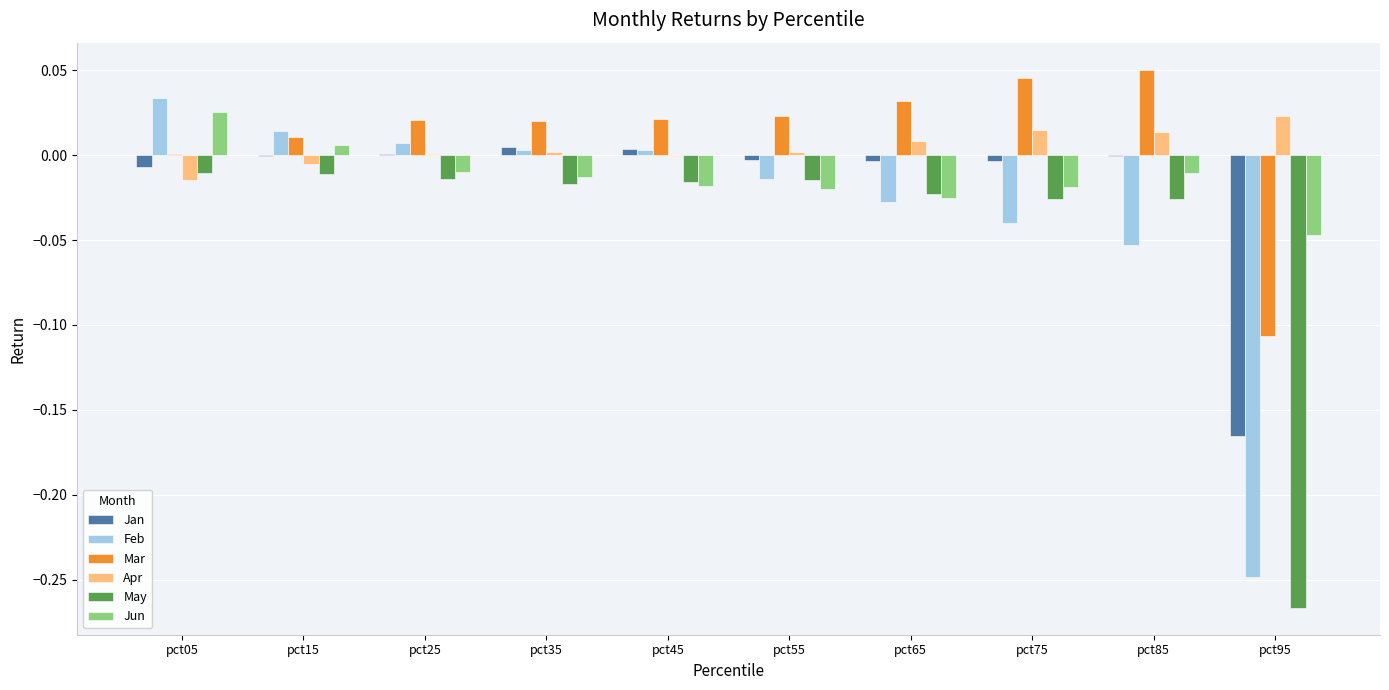

Which series changed the most between pct25 and pct85?

Feb